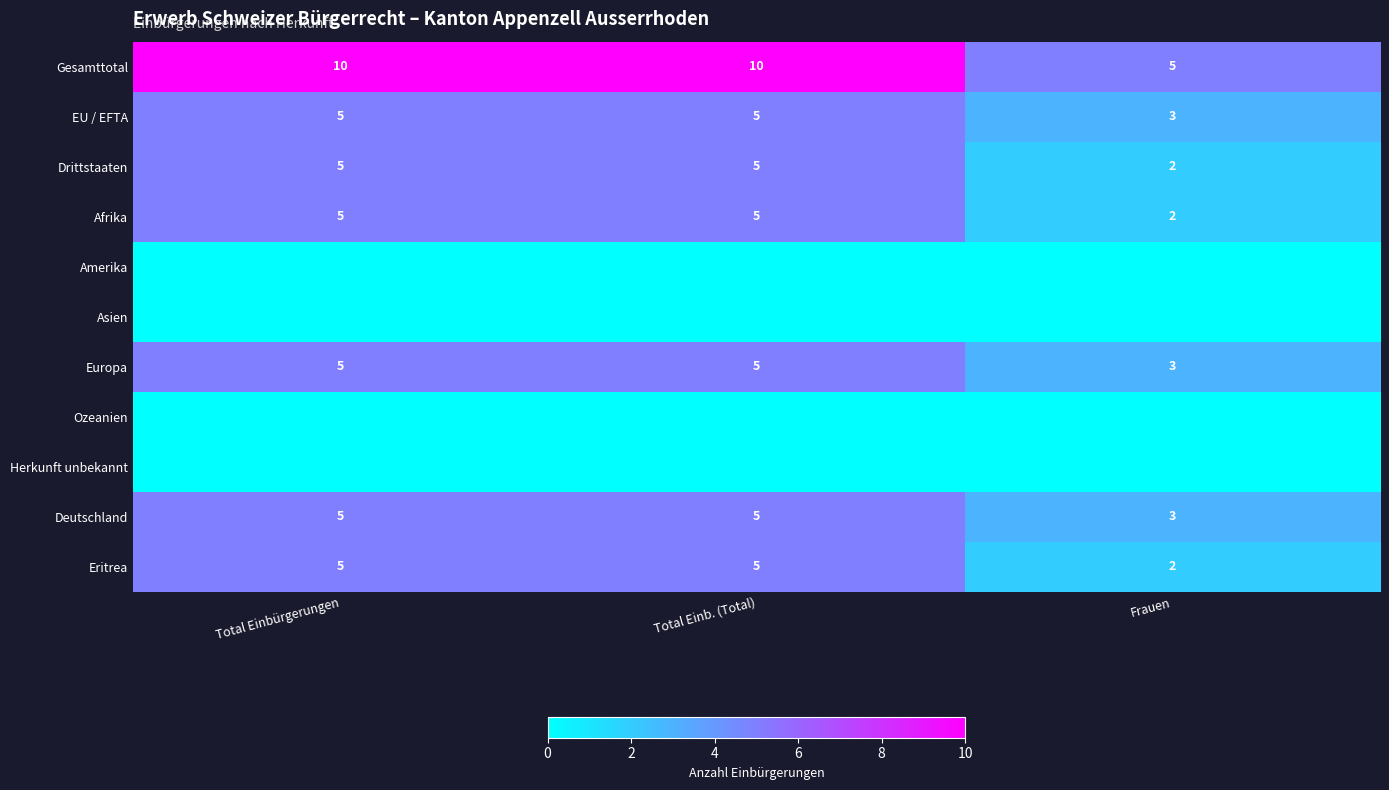

What is the difference between the highest and lowest values at Total Einb. (Total)?

10